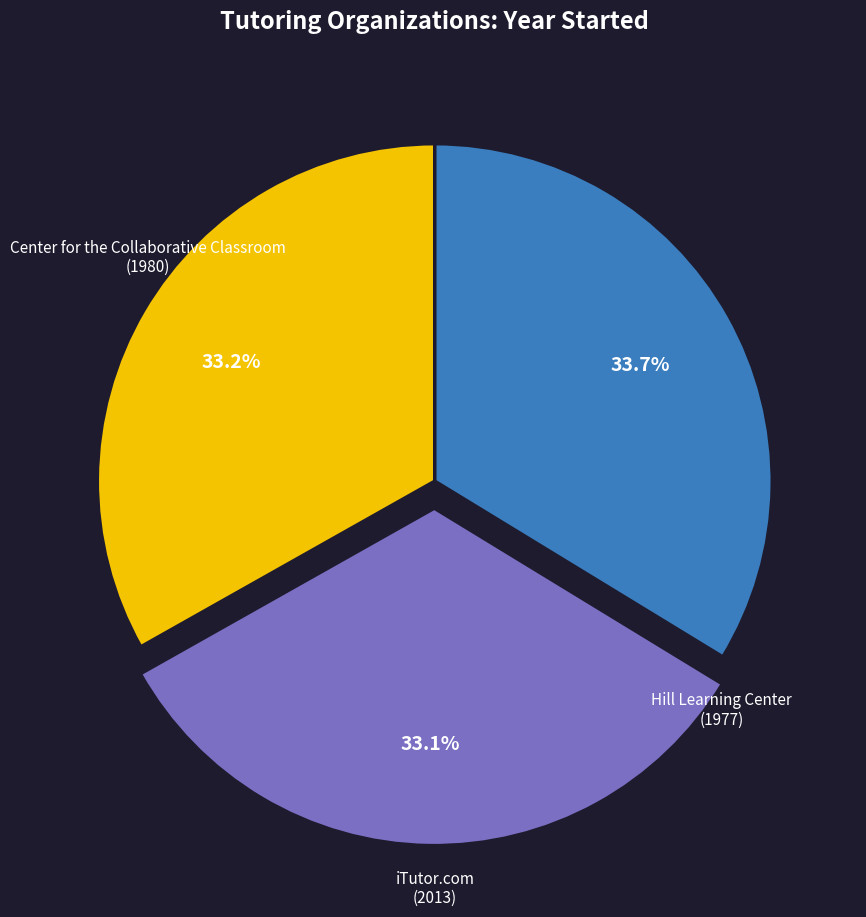

Is there a majority slice in this chart?

No